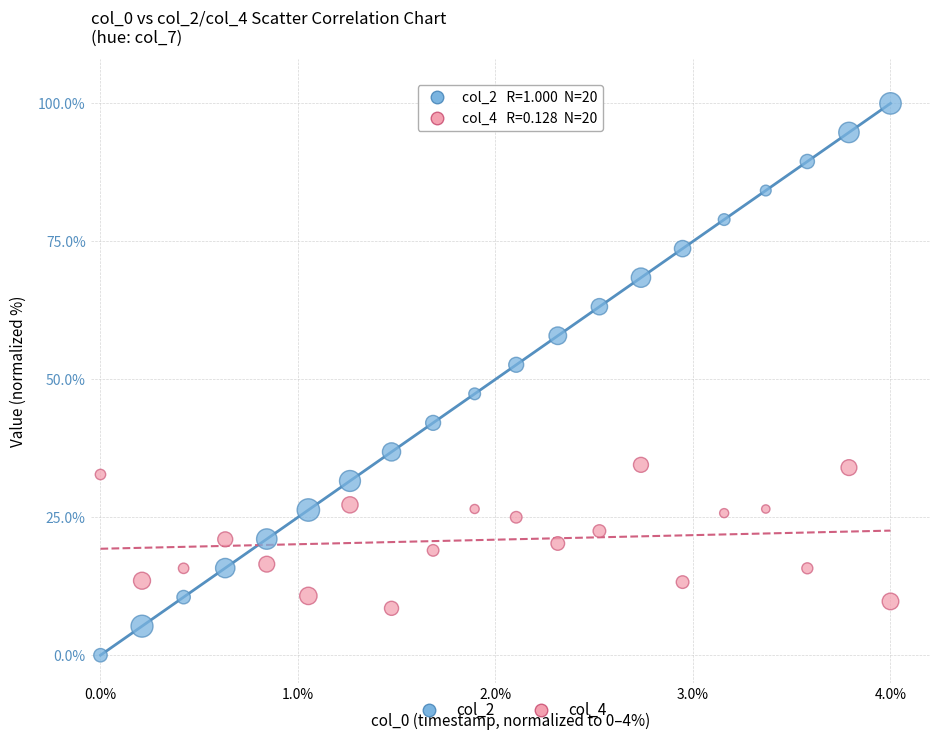

Across all data points, what is the range of Y values (max minus min)?

100.0